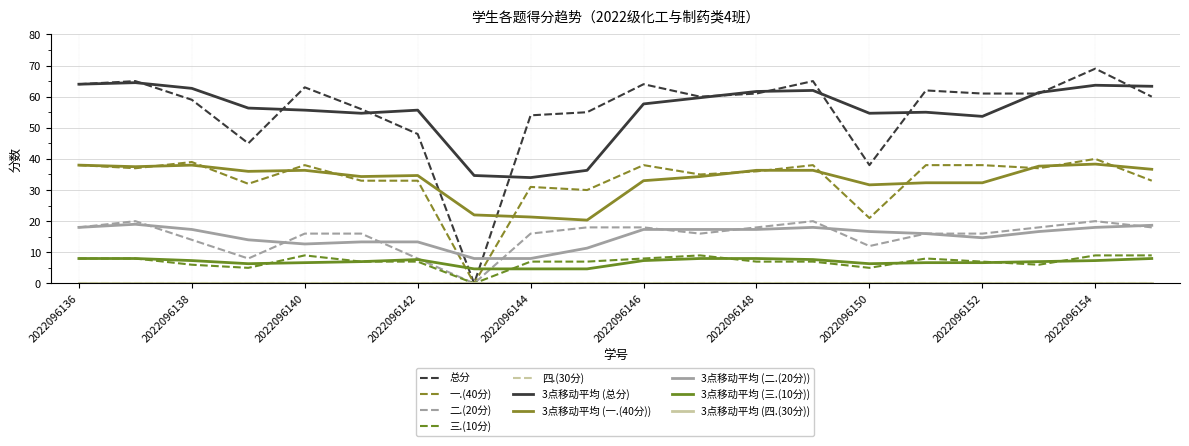

Where is the first local maximum for 一.(40分)?

2022096138